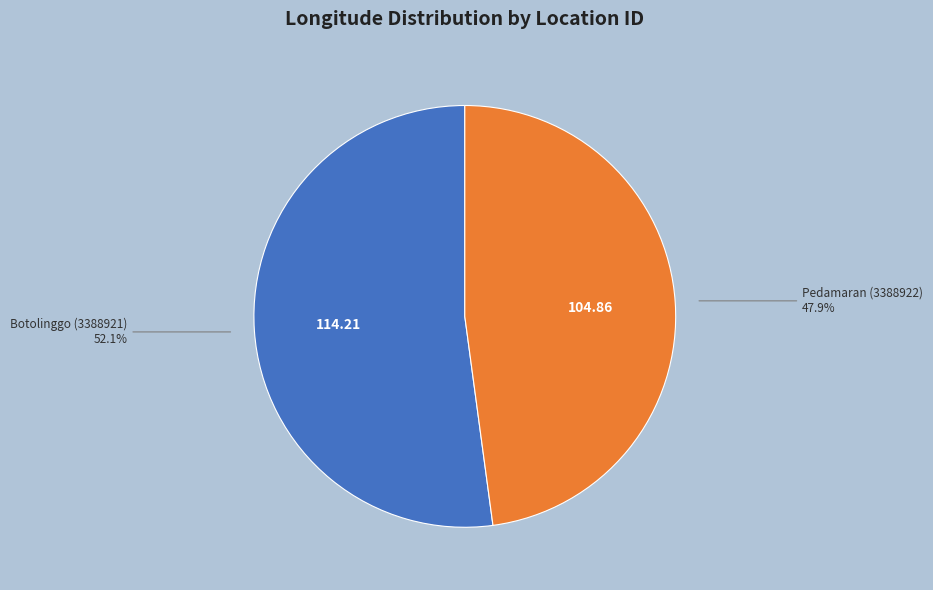

Is there a majority slice in this chart?

Yes